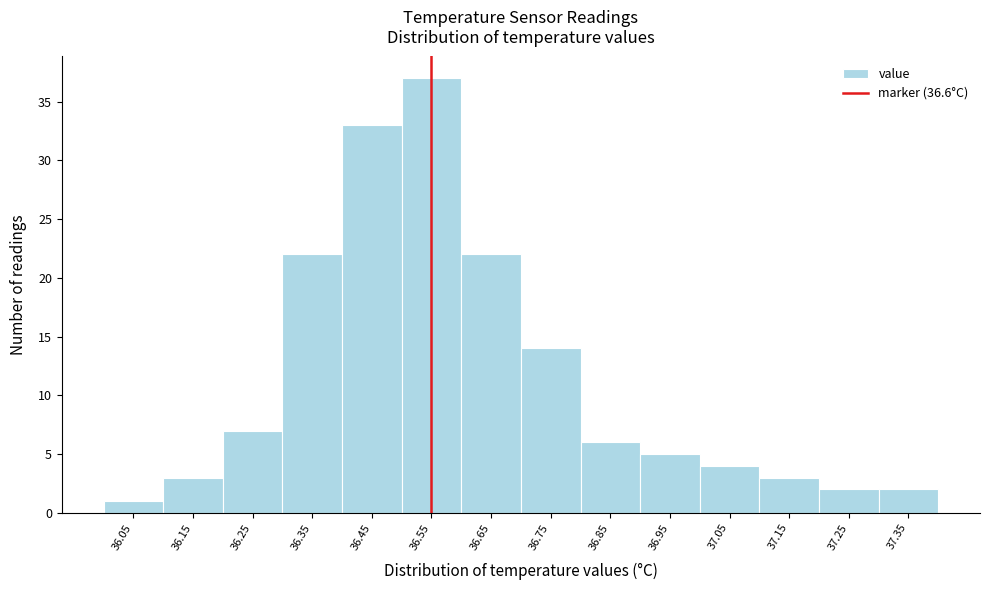

Reading left to right, what are all the values shown in this chart?

1	3	7	22	33	37	22	14	6	5	4	3	2	2